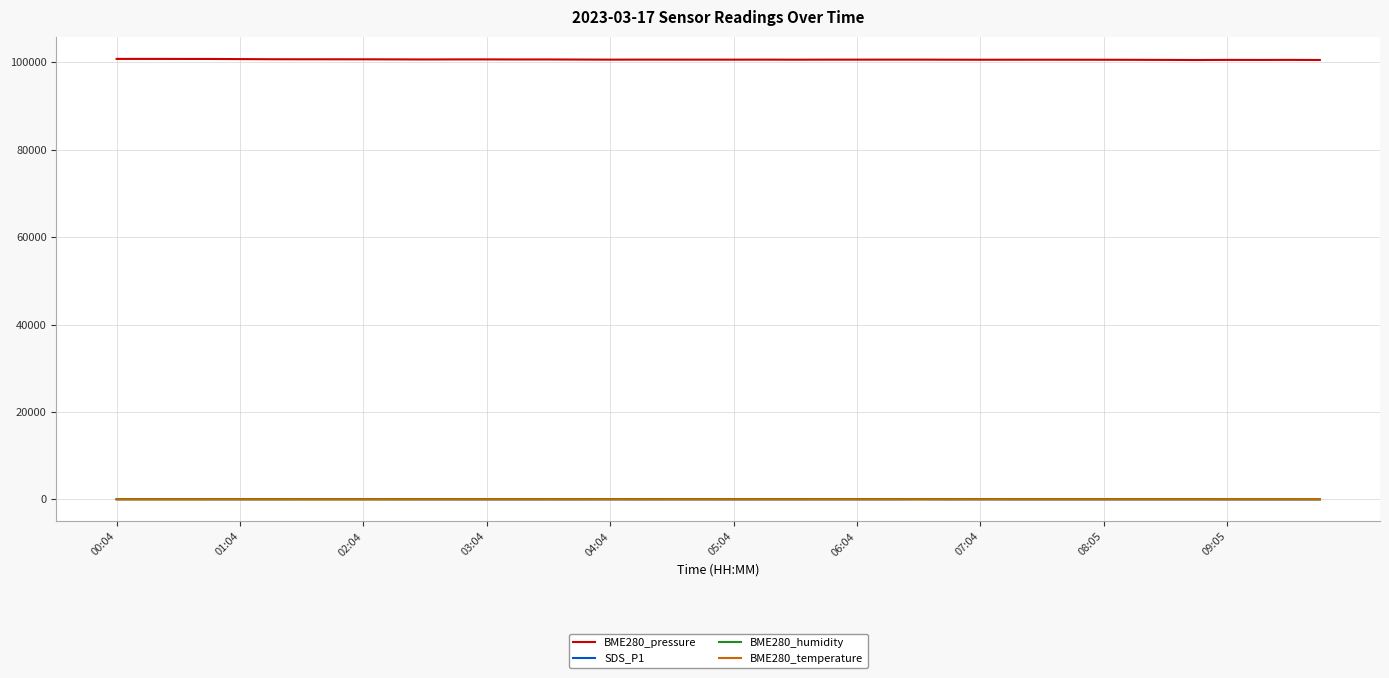

In SDS_P1, how many points are higher than both neighbors (excluding endpoints)?

12